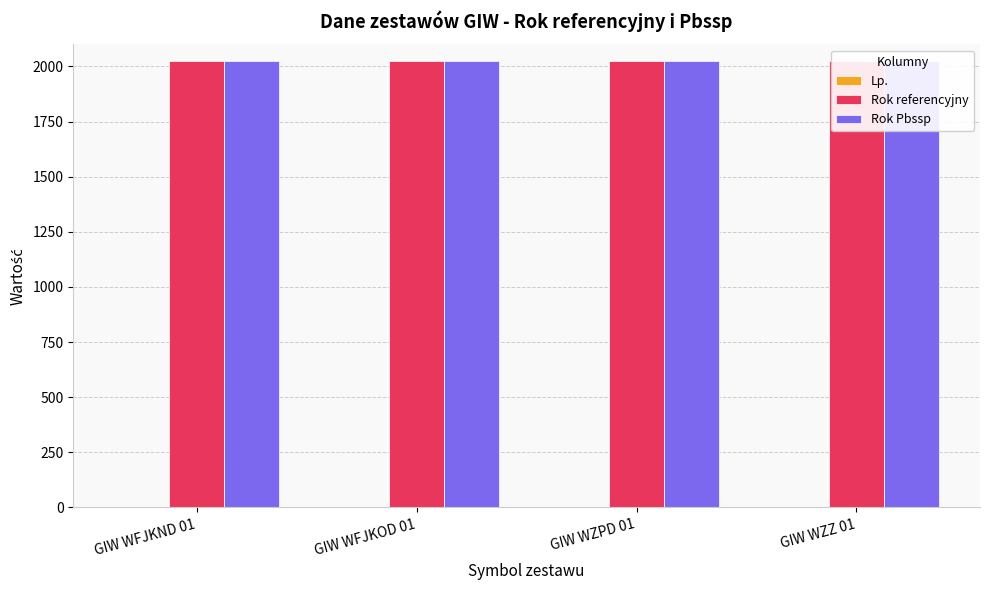

What is the approximate value of Rok referencyjny at GIW WZZ 01?

2023